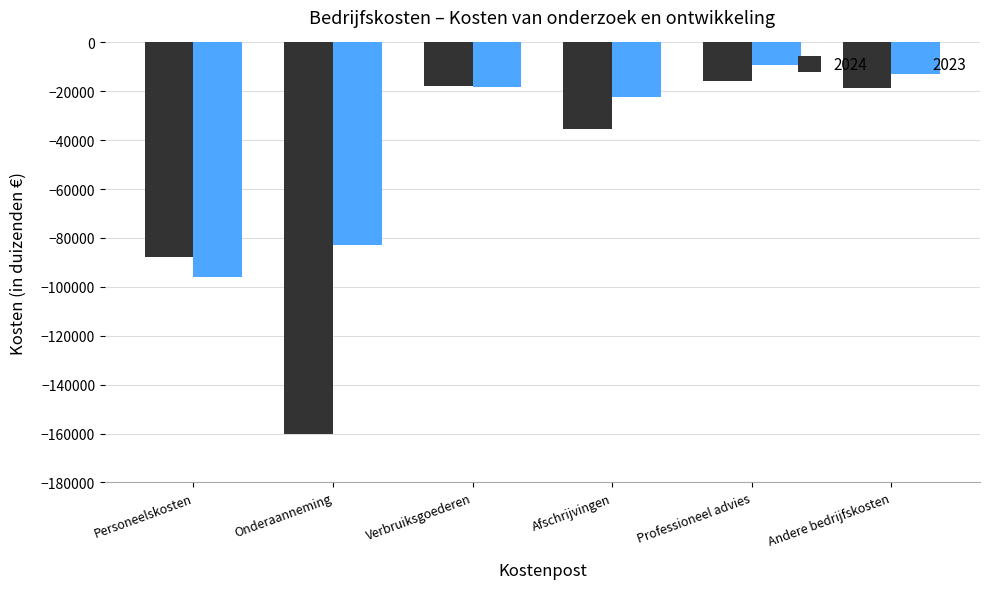

List the labels in order of 2023 value, smallest first.

Personeelskosten, Onderaanneming, Afschrijvingen, Verbruiksgoederen, Andere bedrijfskosten, Professioneel advies